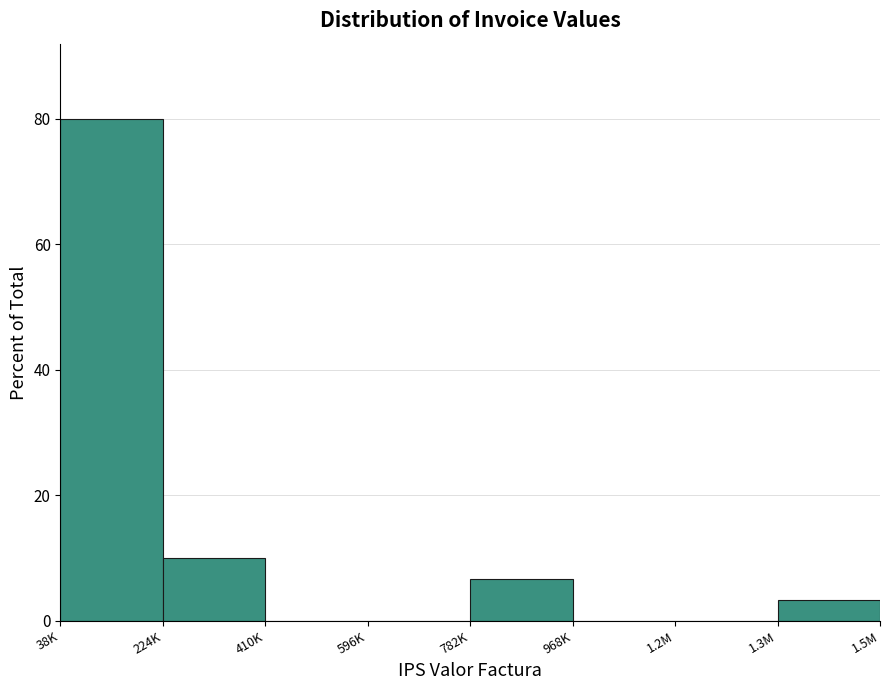

Reading left to right, transcribe all the data shown in this chart.

38K=80.0	224K=10.0	410K=0.0	596K=0.0	782K=6.7	968K=0.0	1.2M=0.0	1.3M=3.3